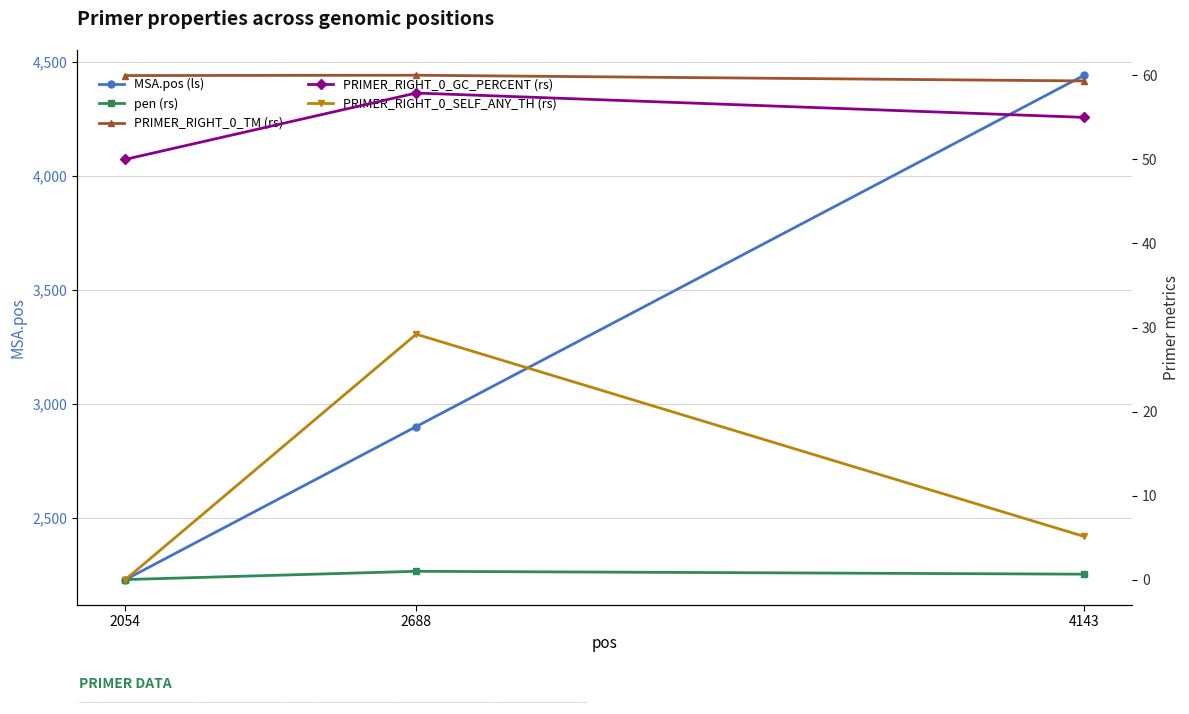

At how many categories does at least one series exceed 2367?

2